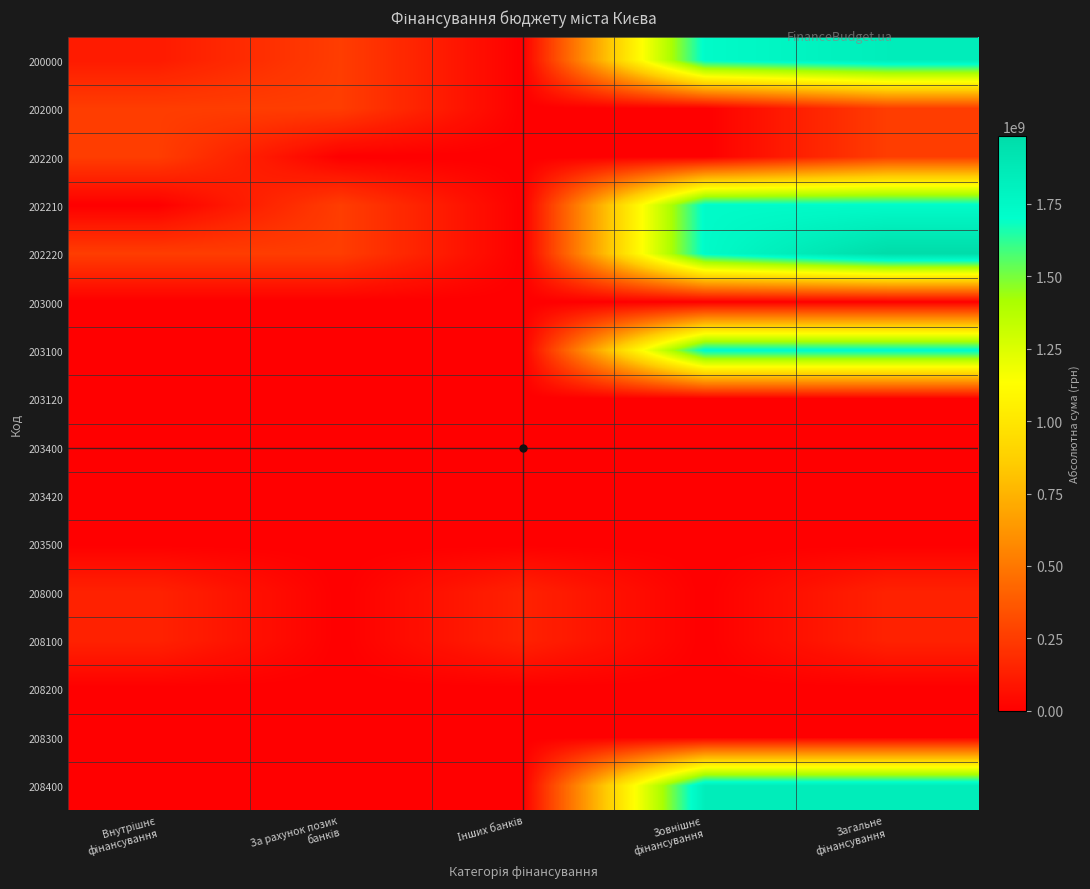

List the series in order of their peak value, lowest first.

203000, 203120, 203400, 203420, 203500, 208200, 208300, 208000, 208100, 202000, 202200, 202210, 203100, 200000, 208400, 202220